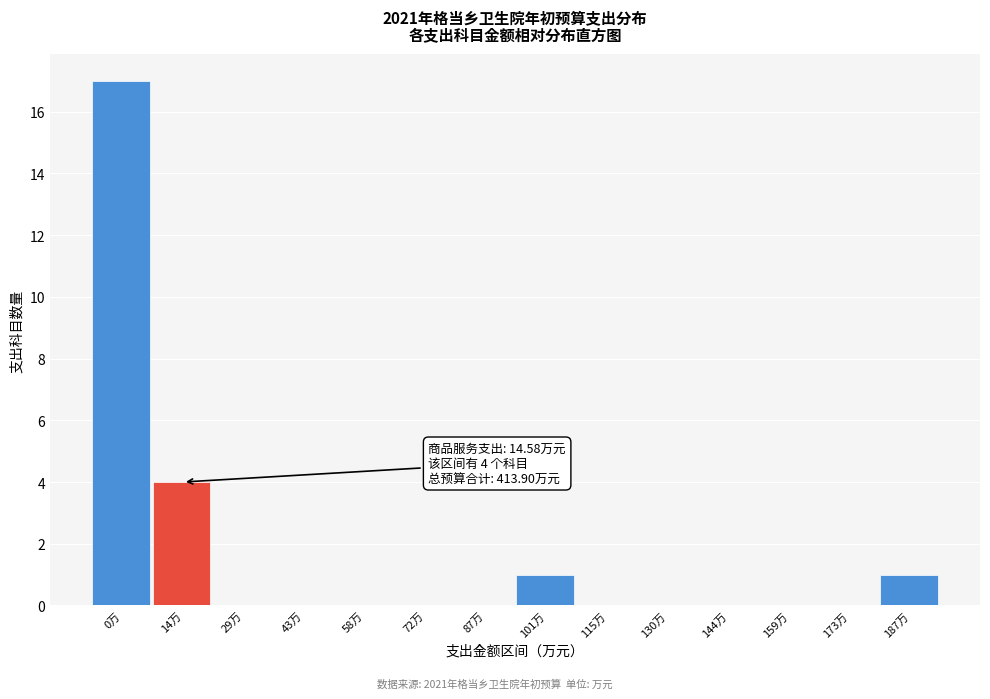

Reading left to right, extract all data points from this chart.

0万=17	14万=4	29万=0	43万=0	58万=0	72万=0	87万=0	101万=1	115万=0	130万=0	144万=0	159万=0	173万=0	187万=1